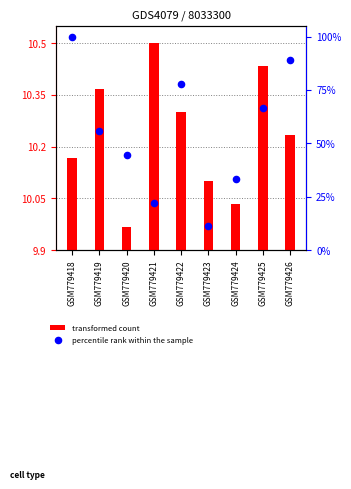

At which category is the sum across all series the highest?

GSM779418